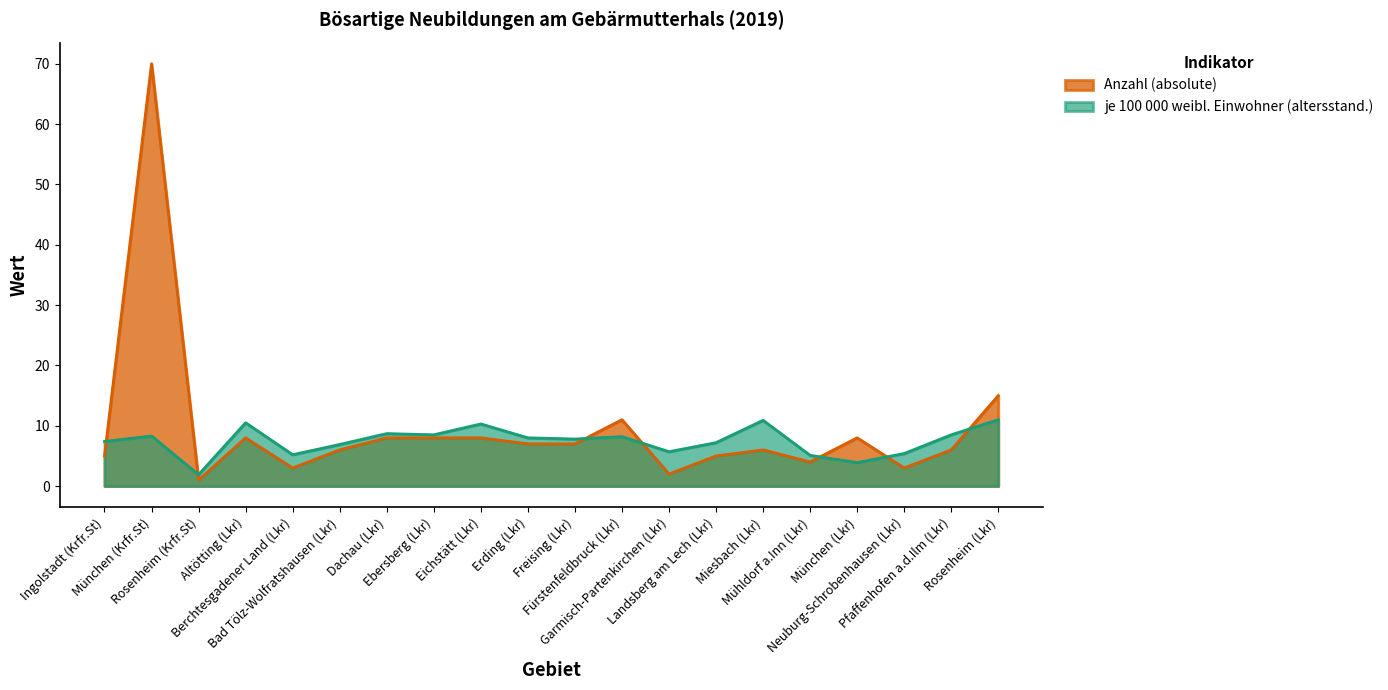

What is the average value of the Anzahl (absolute) series?

9.6